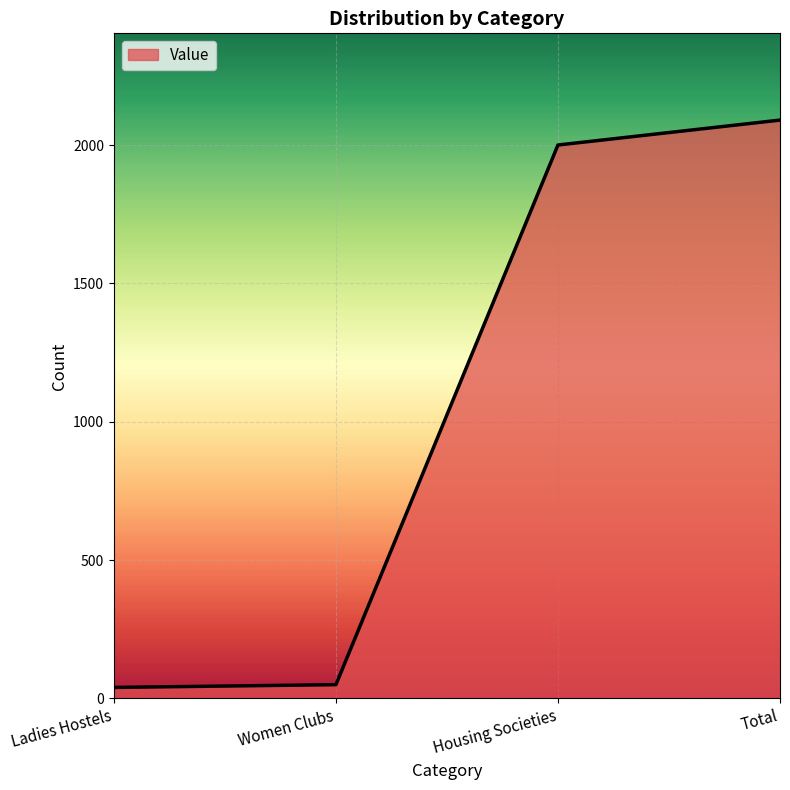

Which category has the highest value across all series?

Total